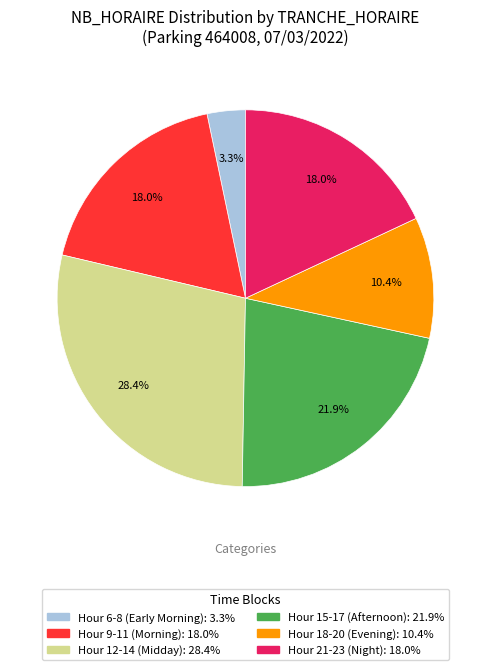

Is there any slice that represents more than half of the pie?

No